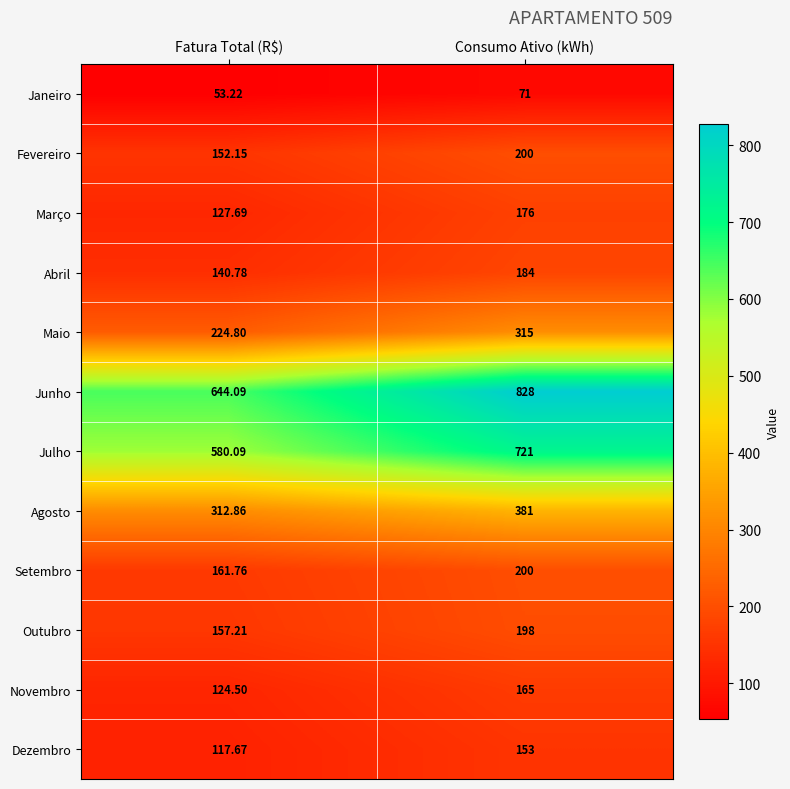

Where is Junho nearest to the value 736?

Fatura Total (R$)